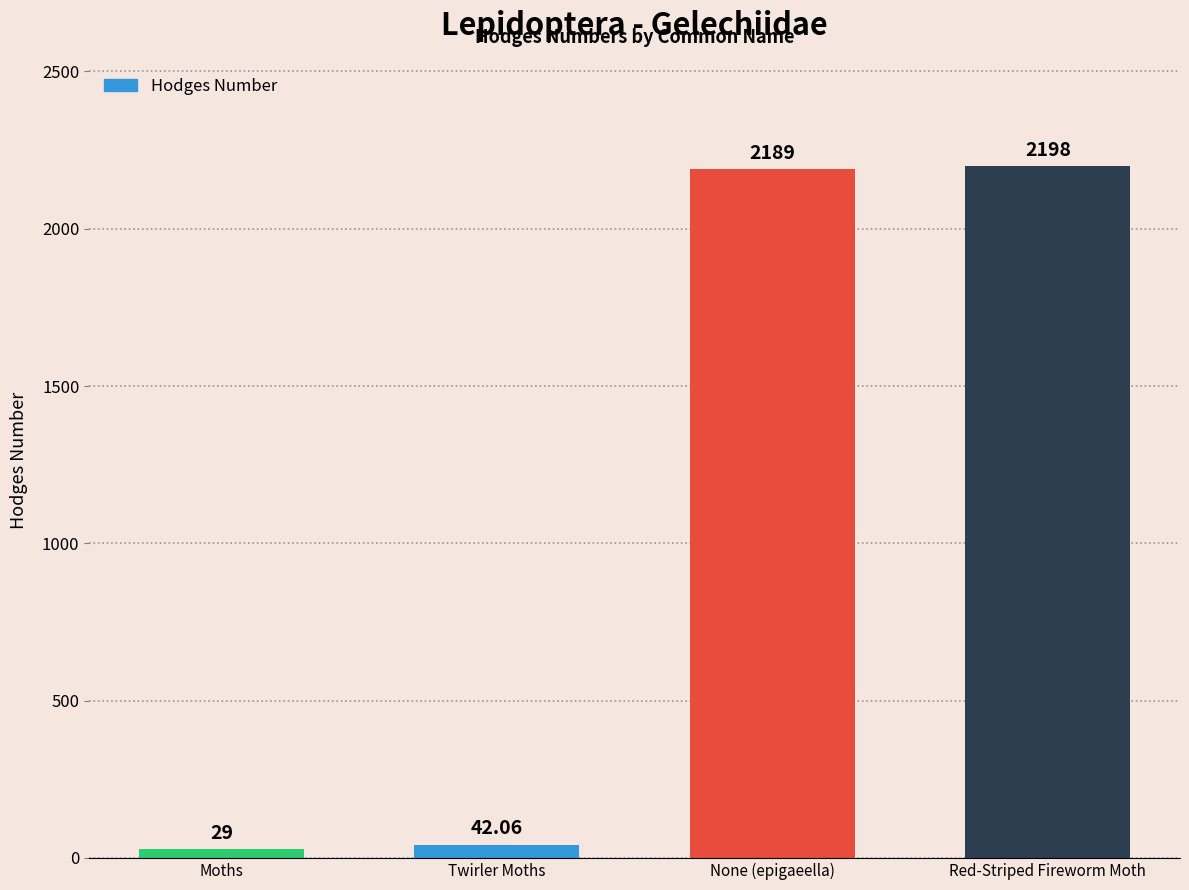

Which label corresponds to the smallest value in the chart?

Moths